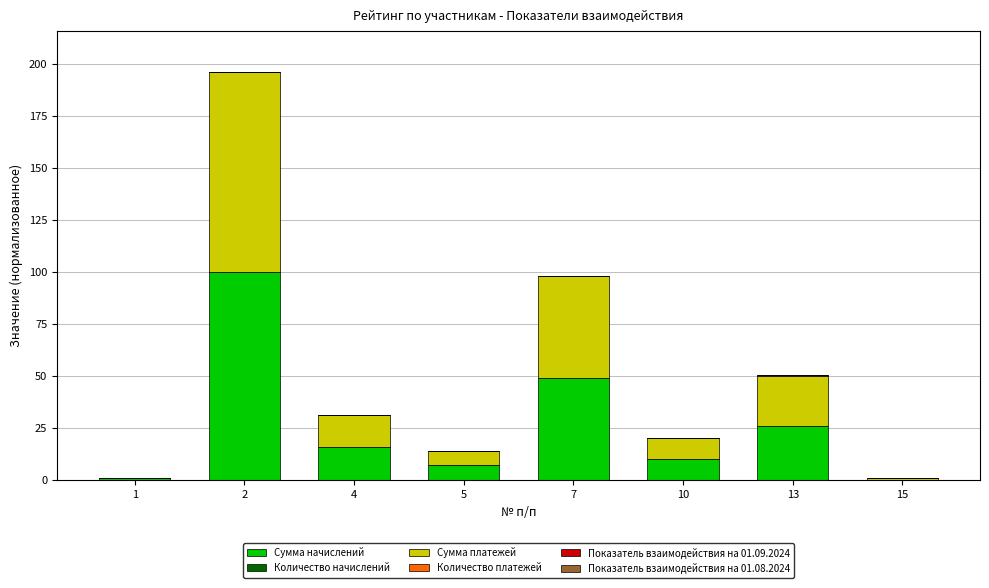

What is the highest value of the Сумма начислений series?

100.0